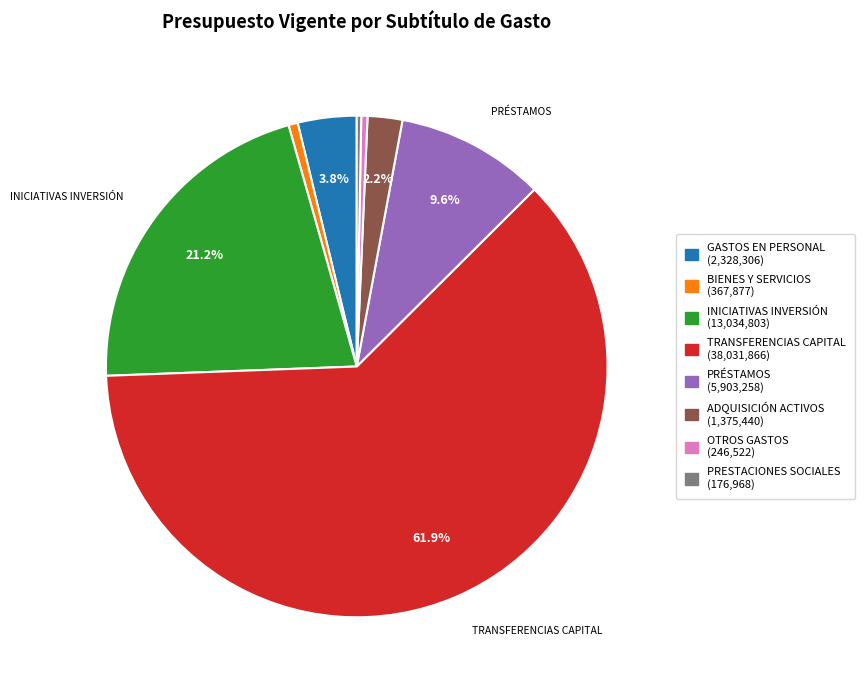

Is there a majority slice in this chart?

Yes